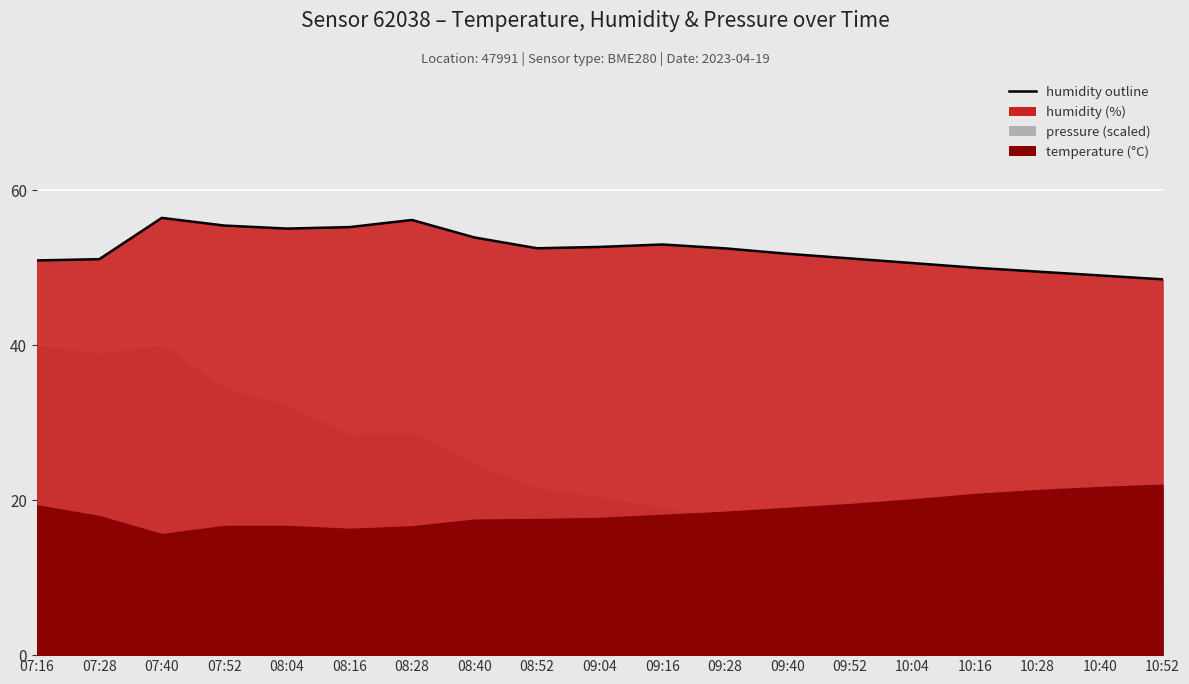

List the labels in order of value, largest first.

07:40, 08:28, 07:52, 08:16, 08:04, 08:40, 09:16, 09:04, 08:52, 09:28, 09:40, 09:52, 07:28, 07:16, 10:04, 10:16, 10:28, 10:40, 10:52